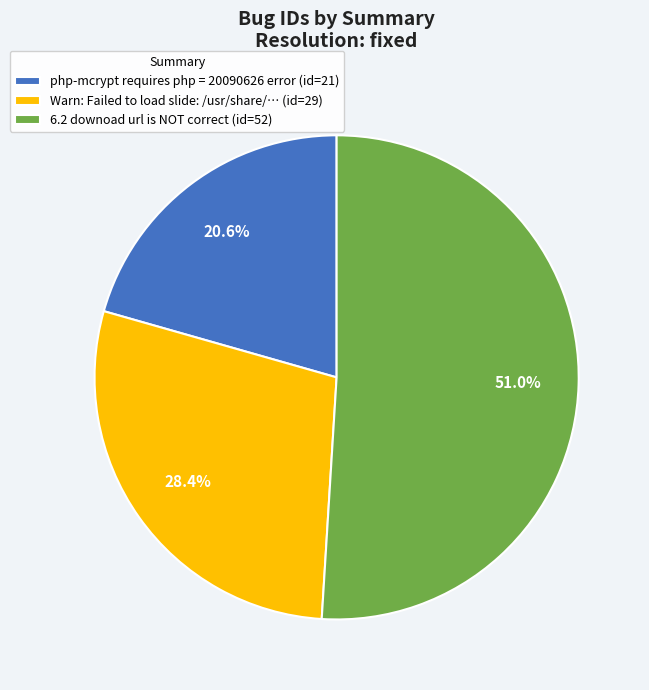

What is the majority slice?

6.2 downoad url is NOT correct